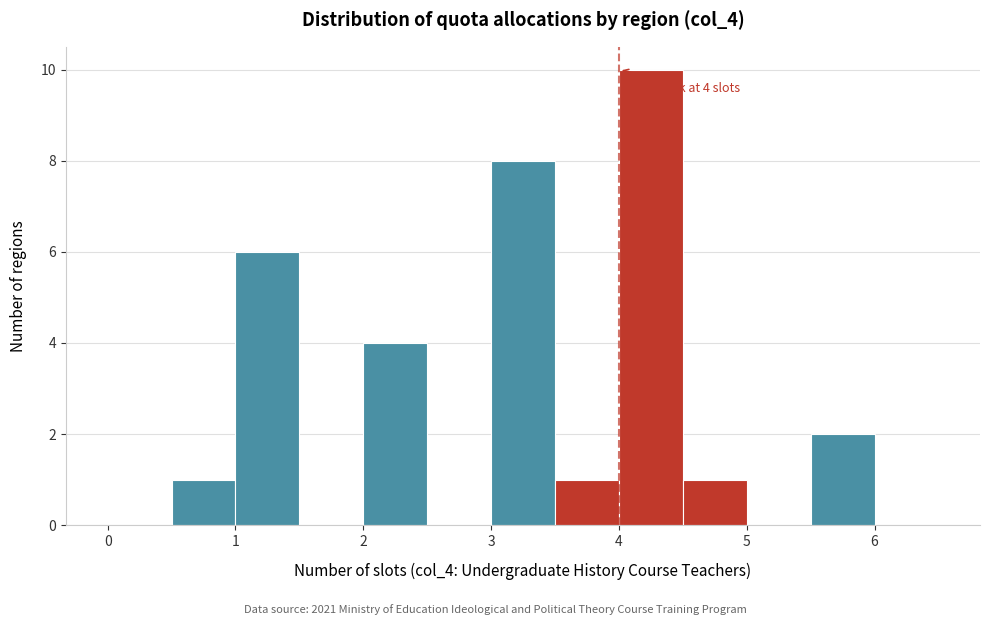

Which range on the x-axis has the tallest bar?

4.0 to 4.5